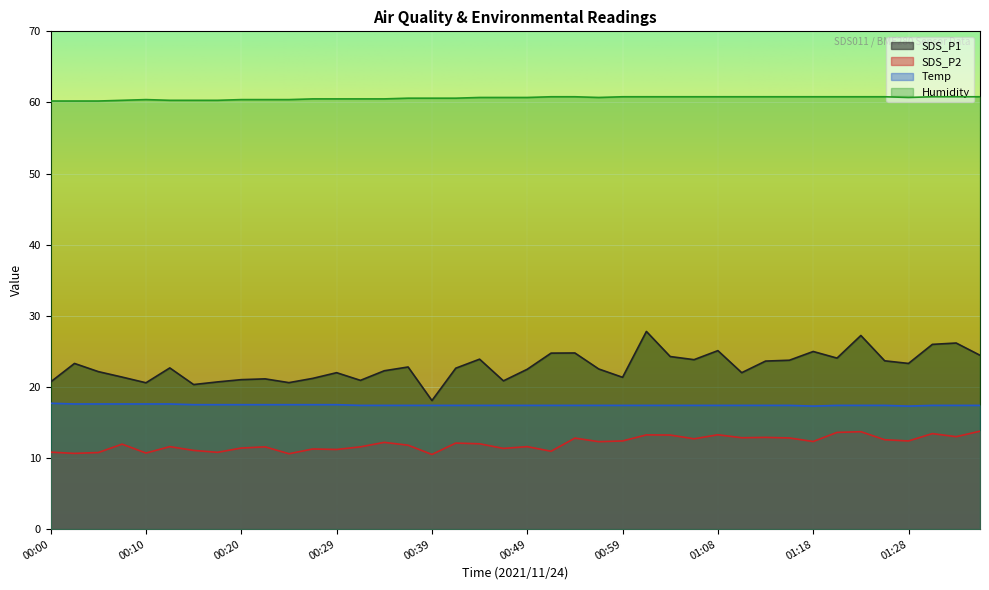

What is the difference between the SDS_P2 values at 00:59 and 00:56?

0.1